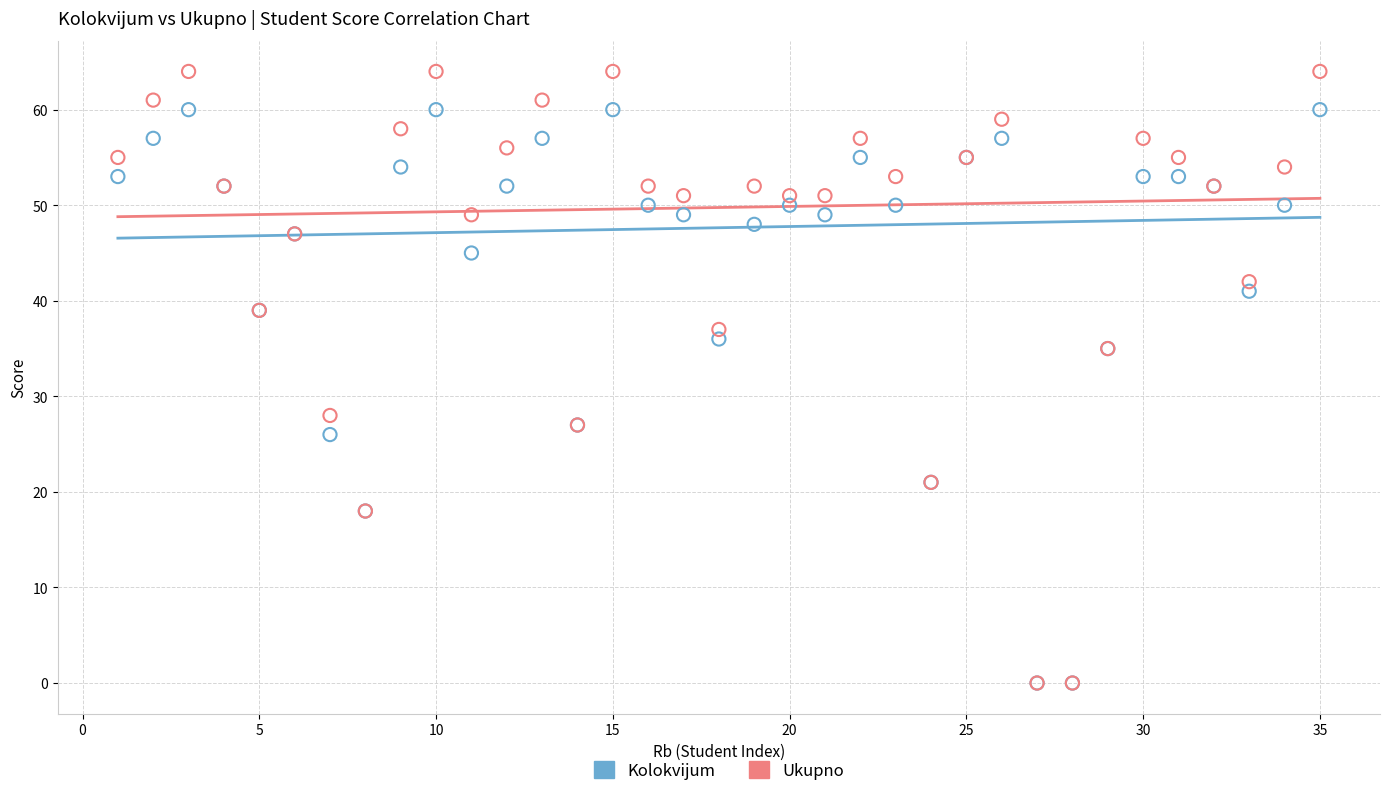

In the Kolokvijum series, what Y value is closest to 30?

27